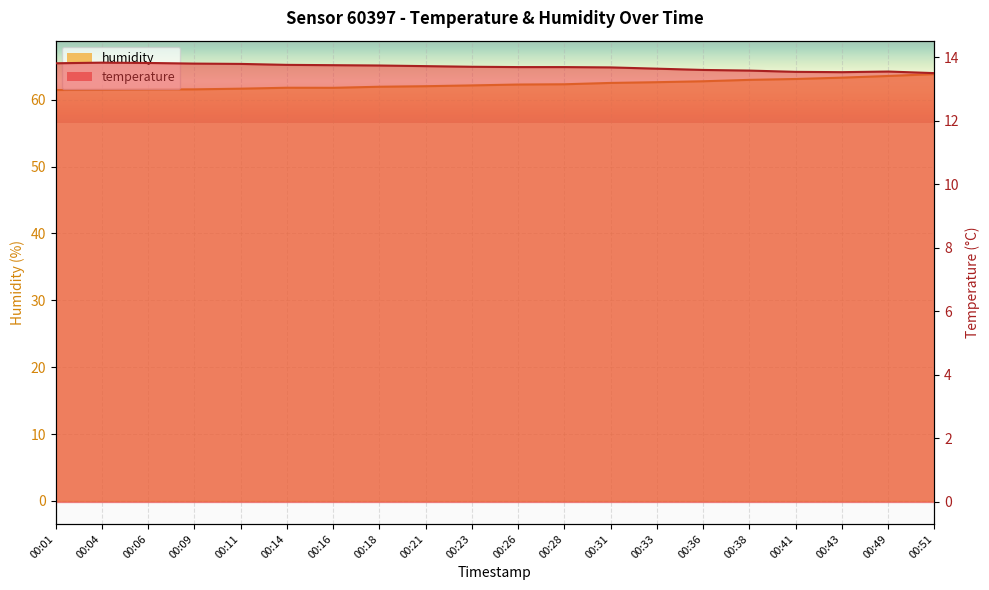

True or false: humidity and temperature intersect in this chart.

False